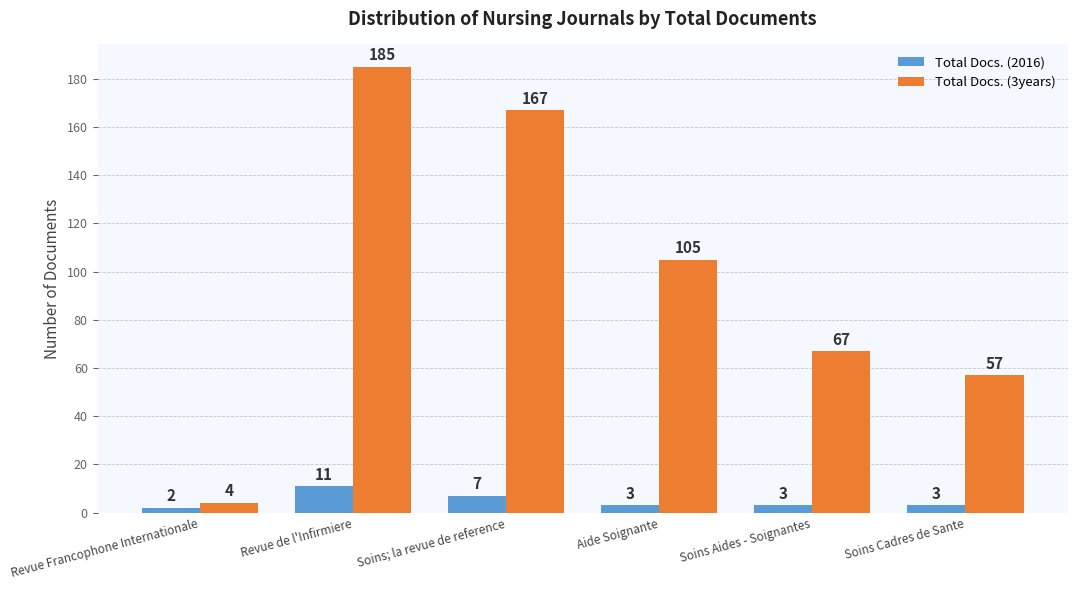

What is the minimum value for Total Docs. (2016)?

2